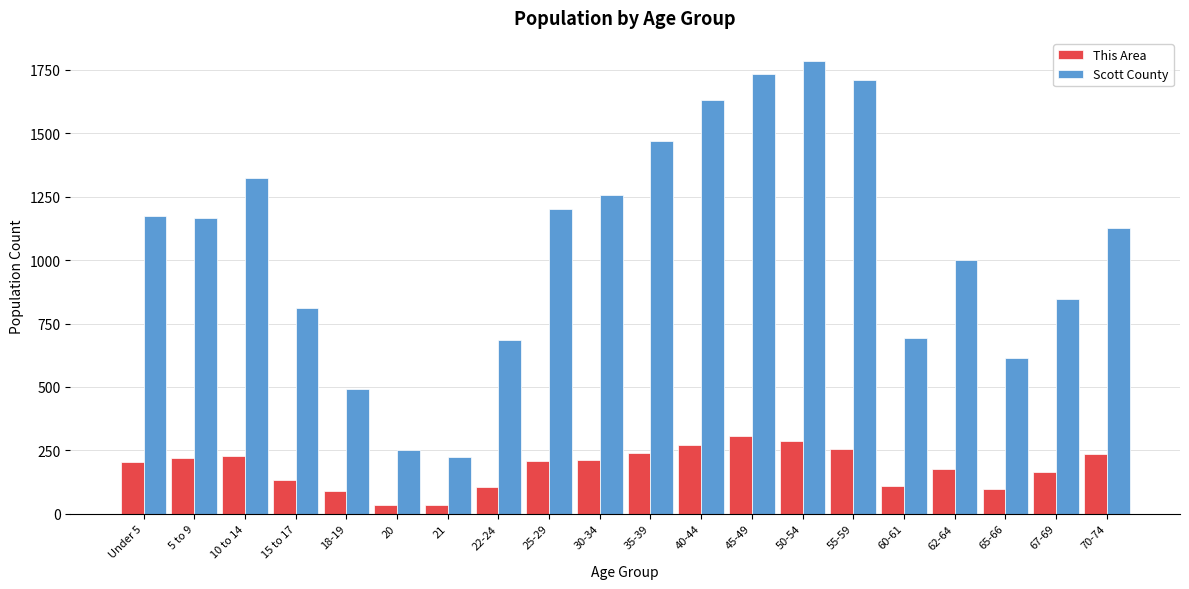

True or false: This Area has a value of 307 at 45-49.

True